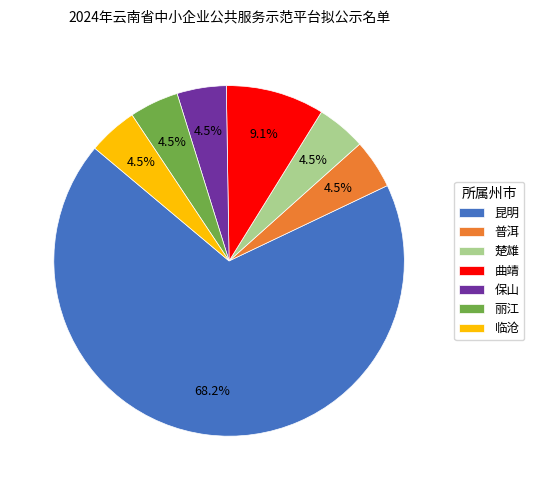

Is the sum of 楚雄 and 保山 greater than half?

No